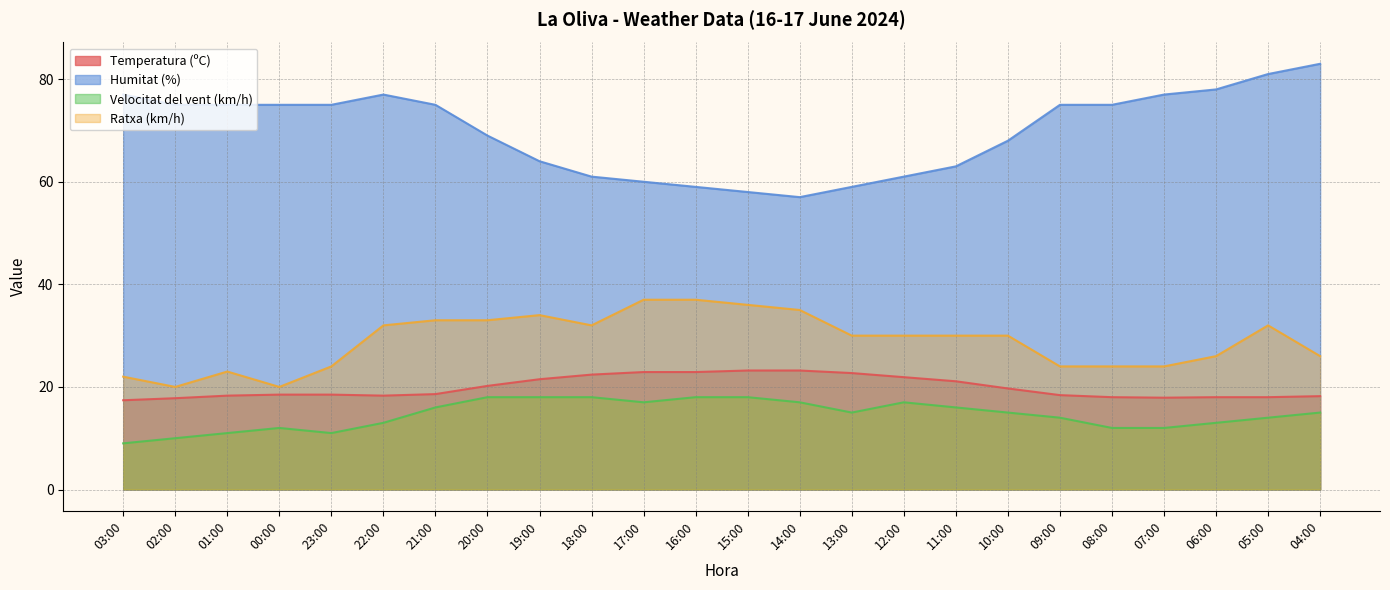

Reading left to right, what are all the values shown in this chart?

Temperatura (ºC): 03:00=17.4	02:00=17.8	01:00=18.3	00:00=18.5	23:00=18.5	22:00=18.3	21:00=18.6	20:00=20.2	19:00=21.5	18:00=22.4	17:00=22.9	16:00=22.9	15:00=23.2	14:00=23.2	13:00=22.7	12:00=21.9	11:00=21.1	10:00=19.7	09:00=18.4	08:00=18.0	07:00=17.9	06:00=18.0	05:00=18.0	04:00=18.2
Humitat (%): 03:00=77.0	02:00=75.0	01:00=75.0	00:00=75.0	23:00=75.0	22:00=77.0	21:00=75.0	20:00=69.0	19:00=64.0	18:00=61.0	17:00=60.0	16:00=59.0	15:00=58.0	14:00=57.0	13:00=59.0	12:00=61.0	11:00=63.0	10:00=68.0	09:00=75.0	08:00=75.0	07:00=77.0	06:00=78.0	05:00=81.0	04:00=83.0
Velocitat del vent (km/h): 03:00=9.0	02:00=10.0	01:00=11.0	00:00=12.0	23:00=11.0	22:00=13.0	21:00=16.0	20:00=18.0	19:00=18.0	18:00=18.0	17:00=17.0	16:00=18.0	15:00=18.0	14:00=17.0	13:00=15.0	12:00=17.0	11:00=16.0	10:00=15.0	09:00=14.0	08:00=12.0	07:00=12.0	06:00=13.0	05:00=14.0	04:00=15.0
Ratxa (km/h): 03:00=22.0	02:00=20.0	01:00=23.0	00:00=20.0	23:00=24.0	22:00=32.0	21:00=33.0	20:00=33.0	19:00=34.0	18:00=32.0	17:00=37.0	16:00=37.0	15:00=36.0	14:00=35.0	13:00=30.0	12:00=30.0	11:00=30.0	10:00=30.0	09:00=24.0	08:00=24.0	07:00=24.0	06:00=26.0	05:00=32.0	04:00=26.0